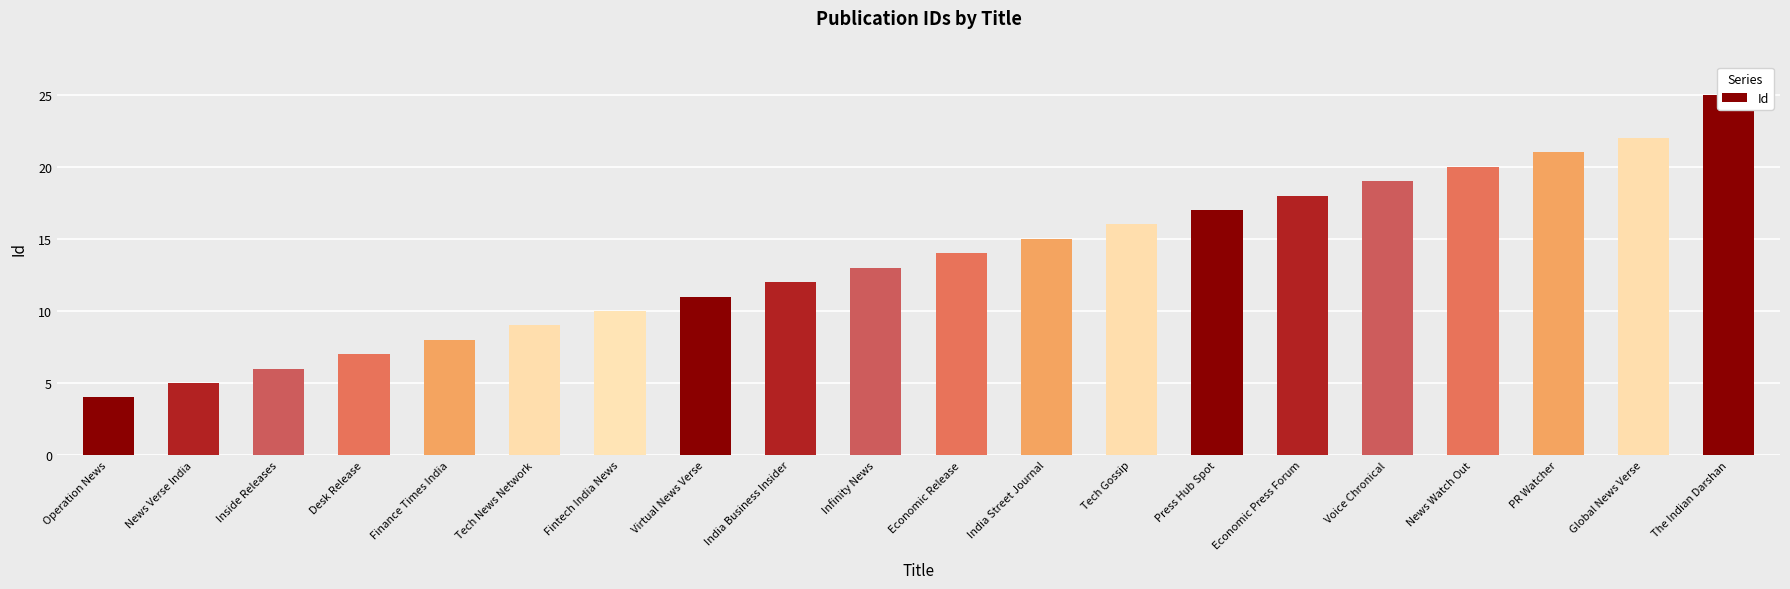

Reading left to right, what are all the values shown in this chart?

Operation News=4	News Verse India=5	Inside Releases=6	Desk Release=7	Finance Times India=8	Tech News Network=9	Fintech India News=10	Virtual News Verse=11	India Business Insider=12	Infinity News=13	Economic Release=14	India Street Journal=15	Tech Gossip=16	Press Hub Spot=17	Economic Press Forum=18	Voice Chronical=19	News Watch Out=20	PR Watcher=21	Global News Verse=22	The Indian Darshan=25